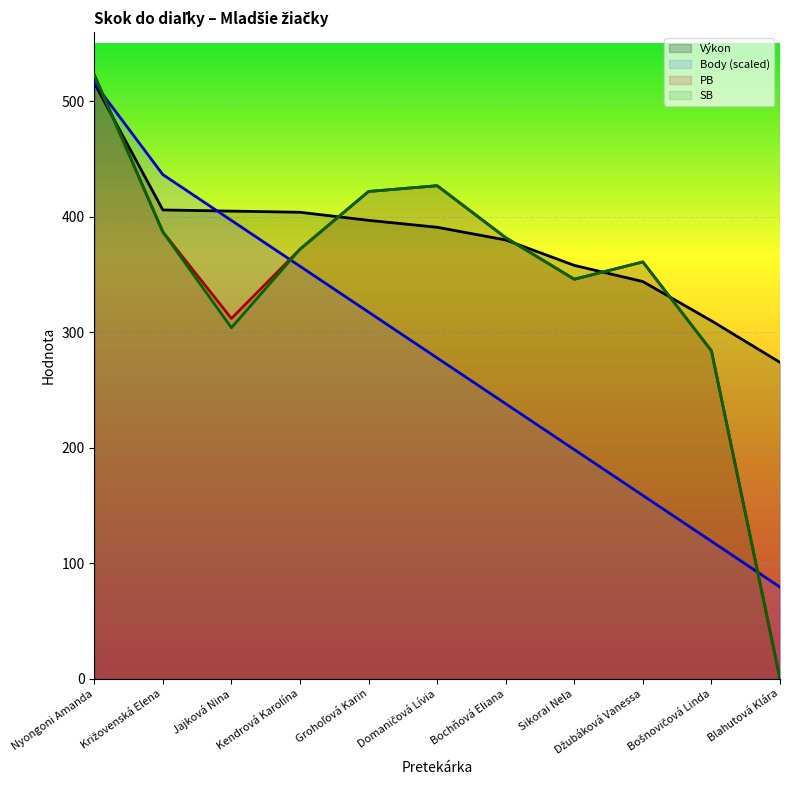

List the series in order of their peak value, lowest first.

Výkon, Body, PB, SB